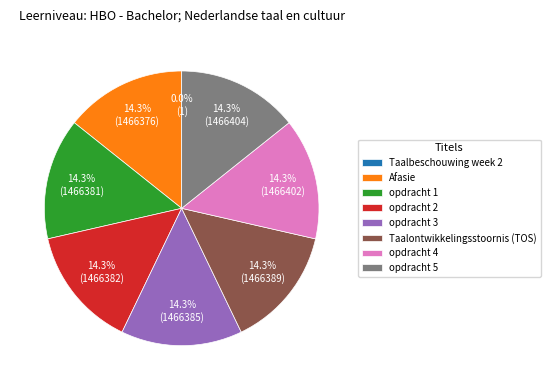

Combined, do opdracht 3 and opdracht 2 account for over 50%?

No